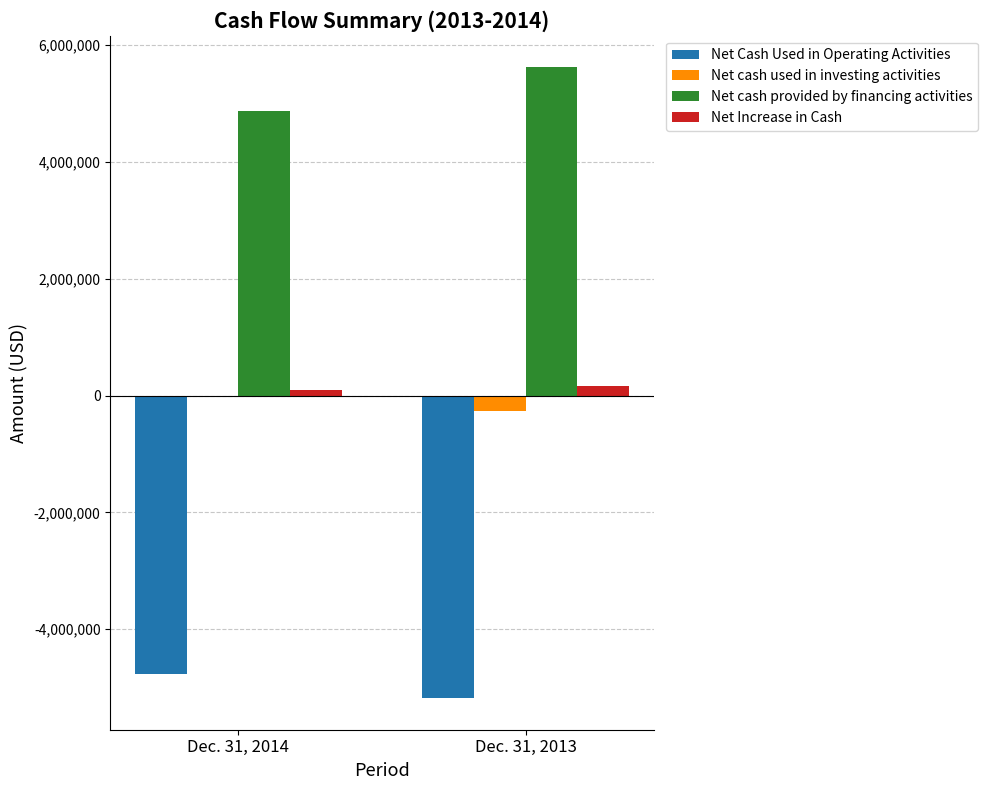

What are all the series names shown in the legend?

Net Cash Used in Operating Activities, Net cash used in investing activities, Net cash provided by financing activities, Net Increase in Cash